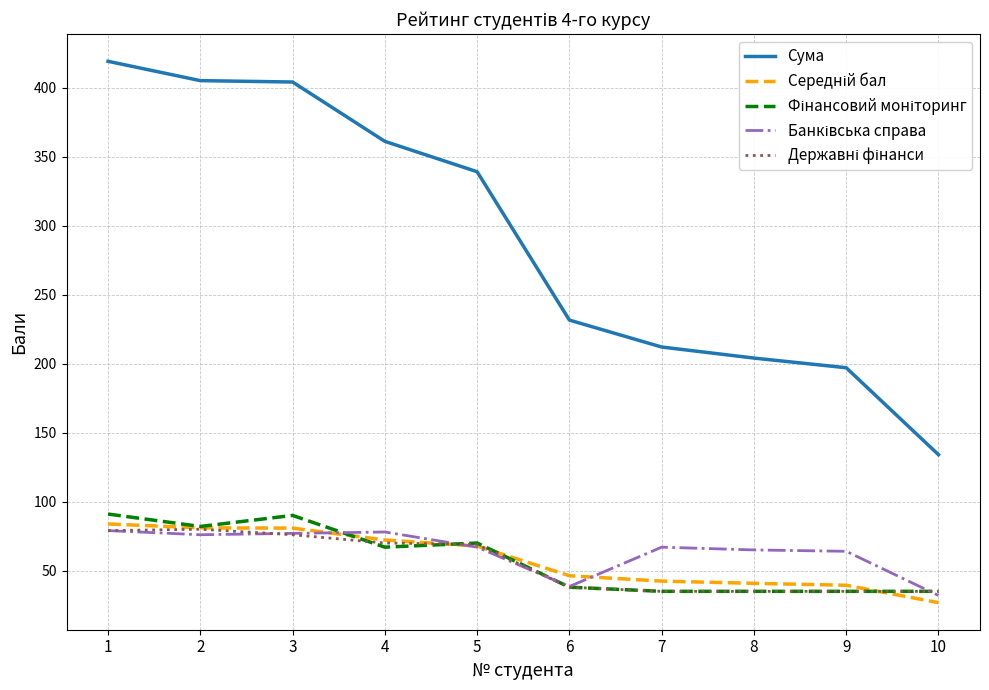

What is the spread (max minus min) of values at 10?

107.2